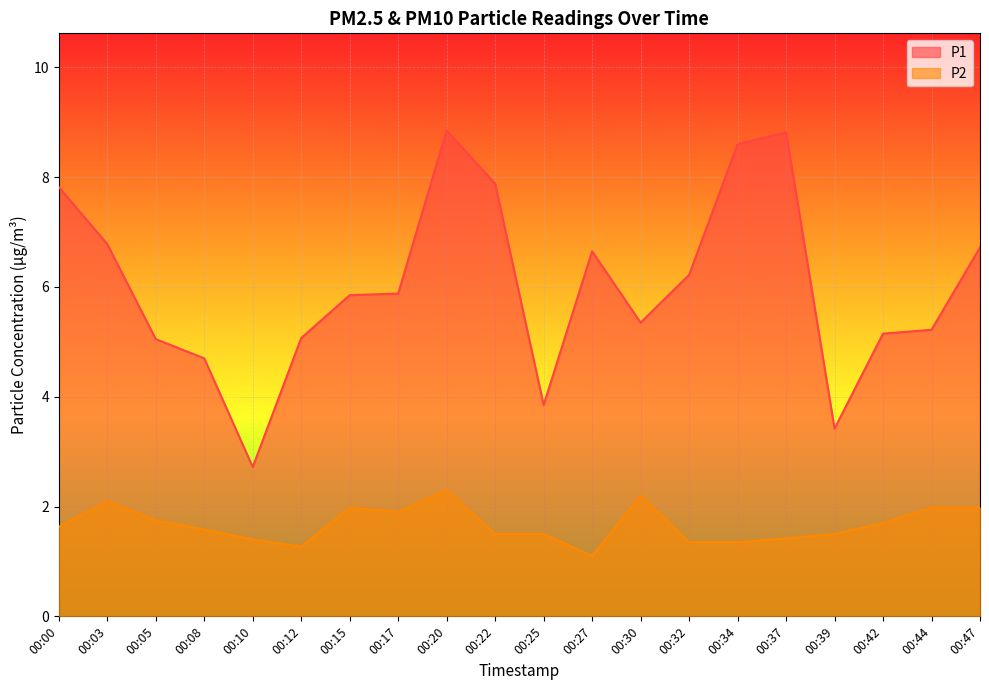

In P1, how many points are lower than both neighbors (excluding endpoints)?

4